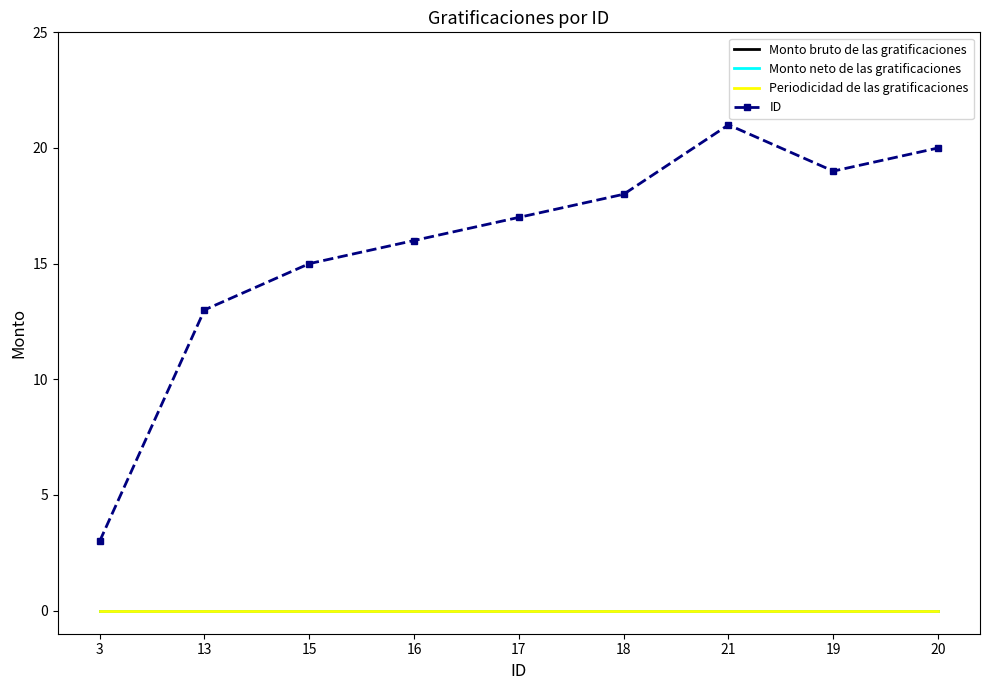

What is the total value across all series at 18?

18